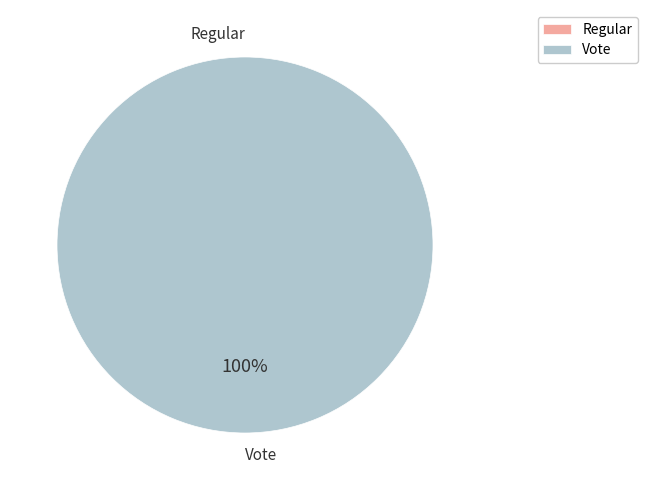

The Regular slice represents 14% of the pie. True or false?

False